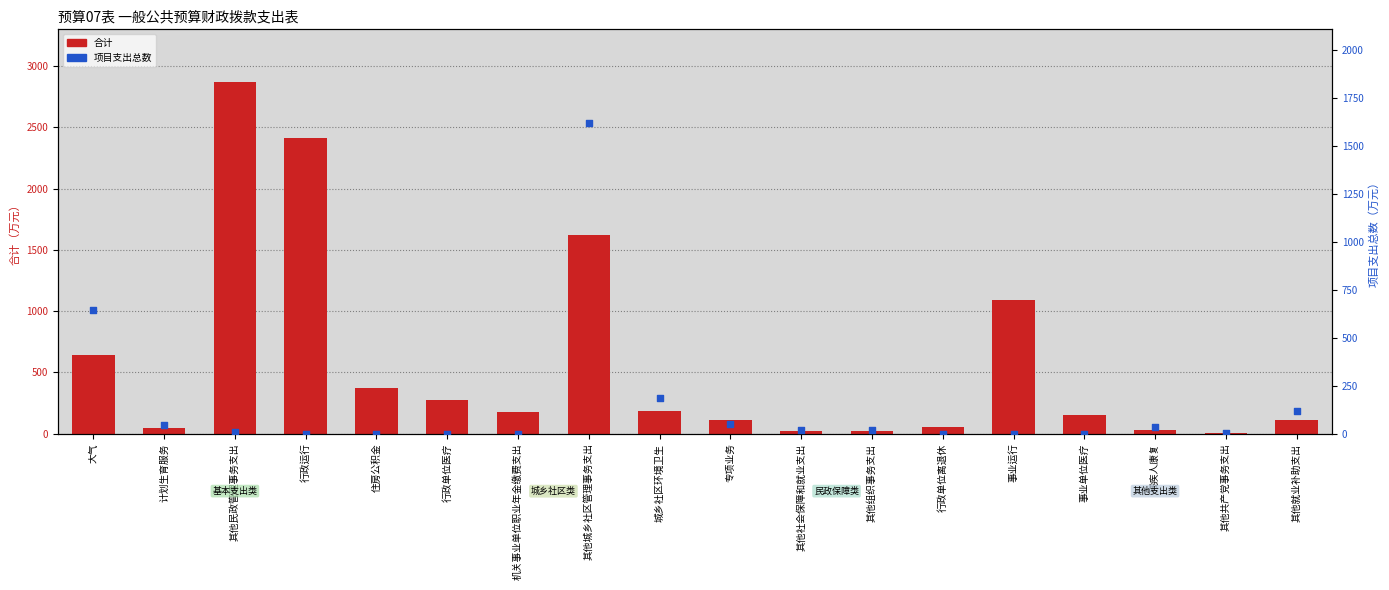

Which series has the largest total across all categories?

合计